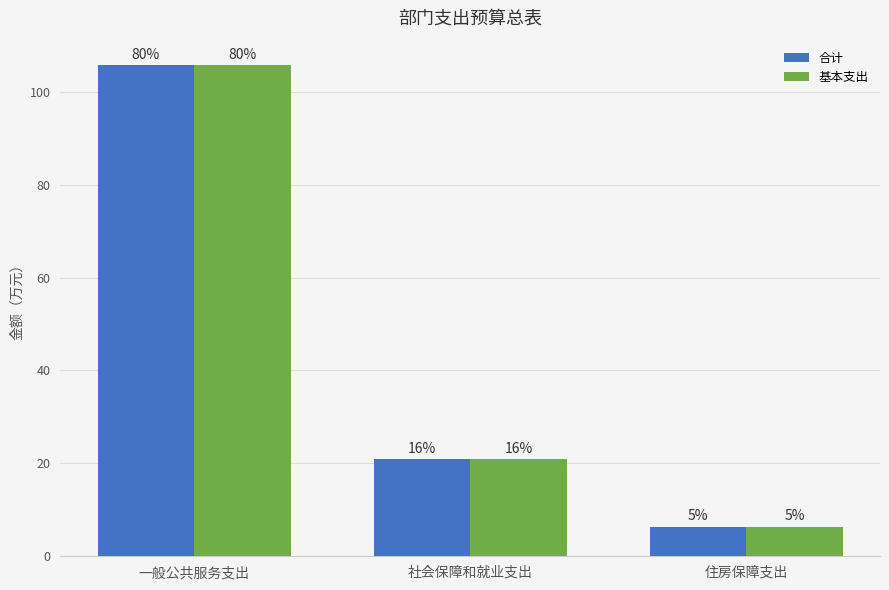

True or false: 合计 has a value of 6.3 at 住房保障支出.

True